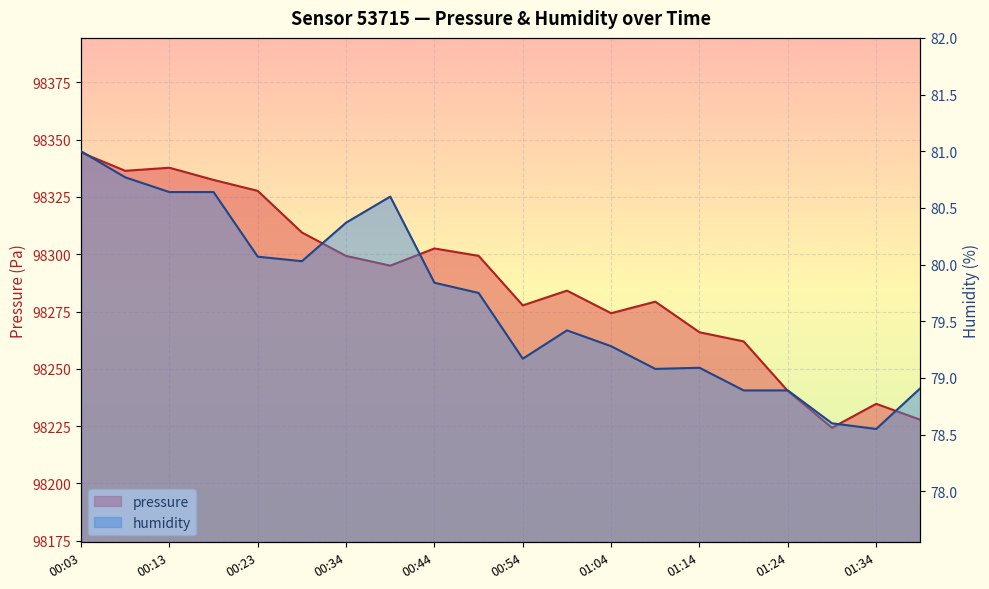

What is the label of the 17th point from the right?

00:18